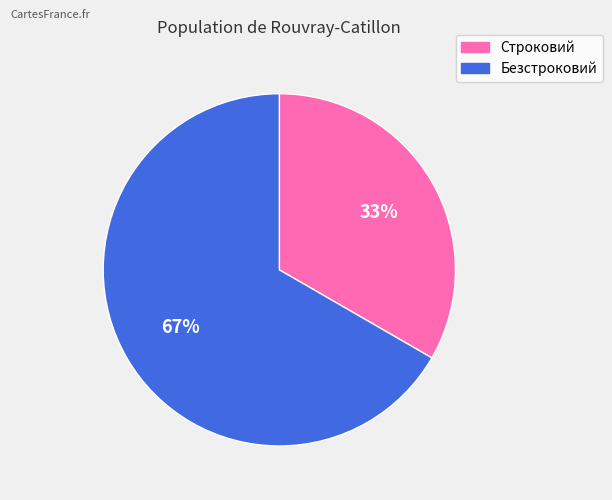

To the nearest percent, what percentage of the pie is Безстроковий?

67%